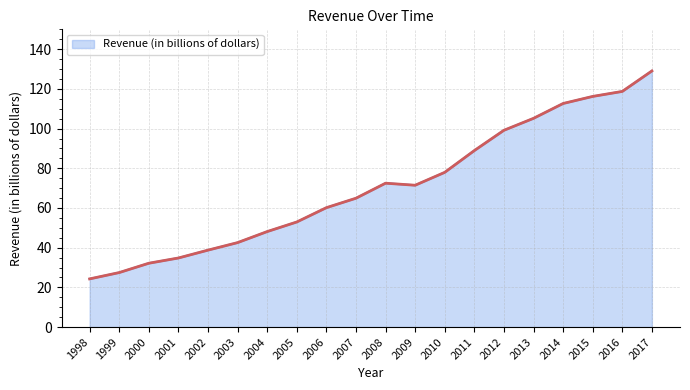

Read the value at 2013.

105.2